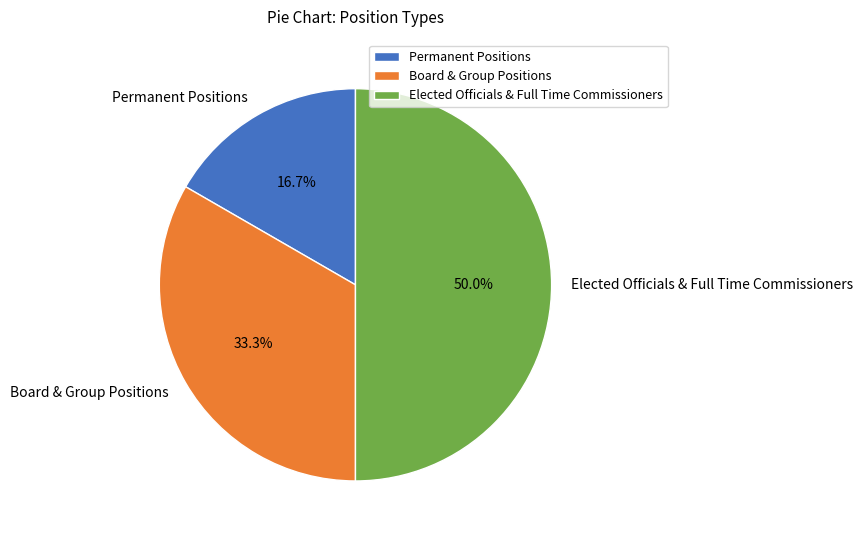

Approximately how many times larger is the value at Board & Group Positions compared to Elected Officials & Full Time Commissioners?

0.7